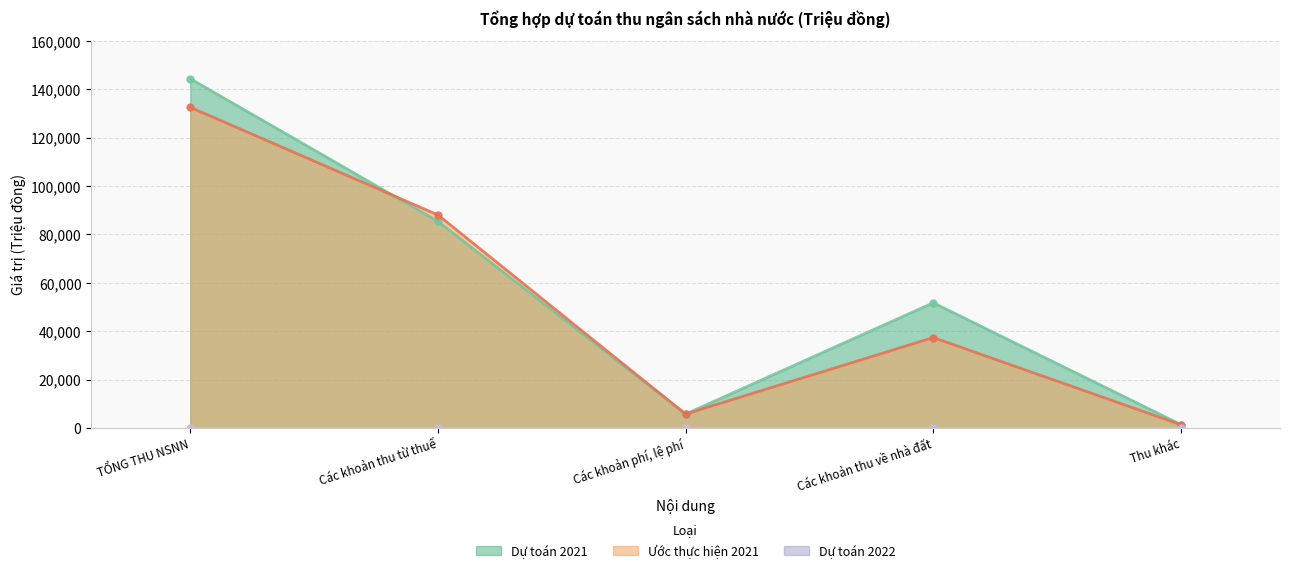

What is the difference between the Ước thực hiện 2021 values at TỔNG THU NSNN and Các khoản phí, lệ phí?

126785